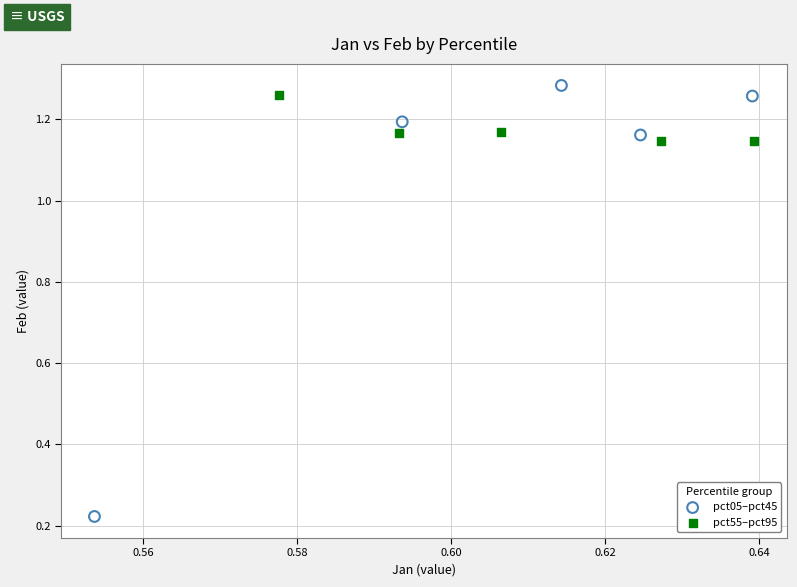

Which series reaches the maximum Y coordinate?

pct05–pct45